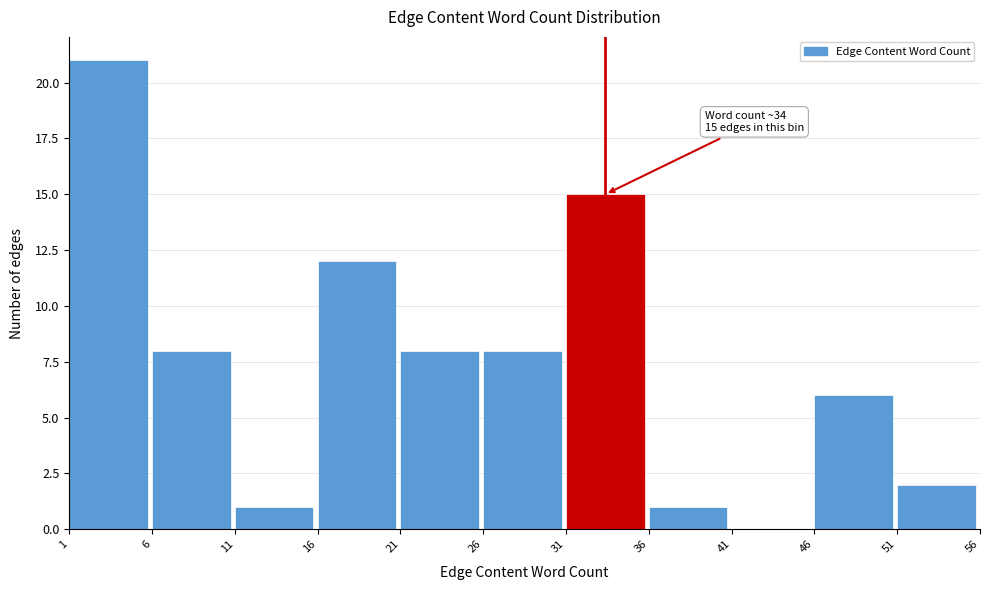

Which range on the x-axis has the tallest bar?

1 to 6